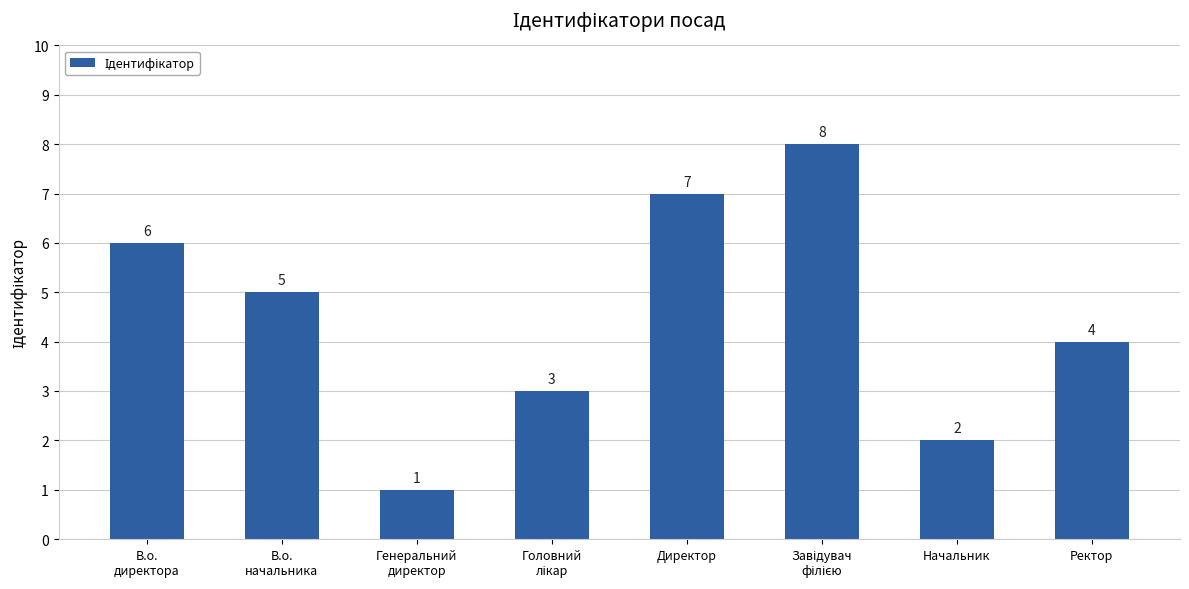

What is the greatest value displayed?

8